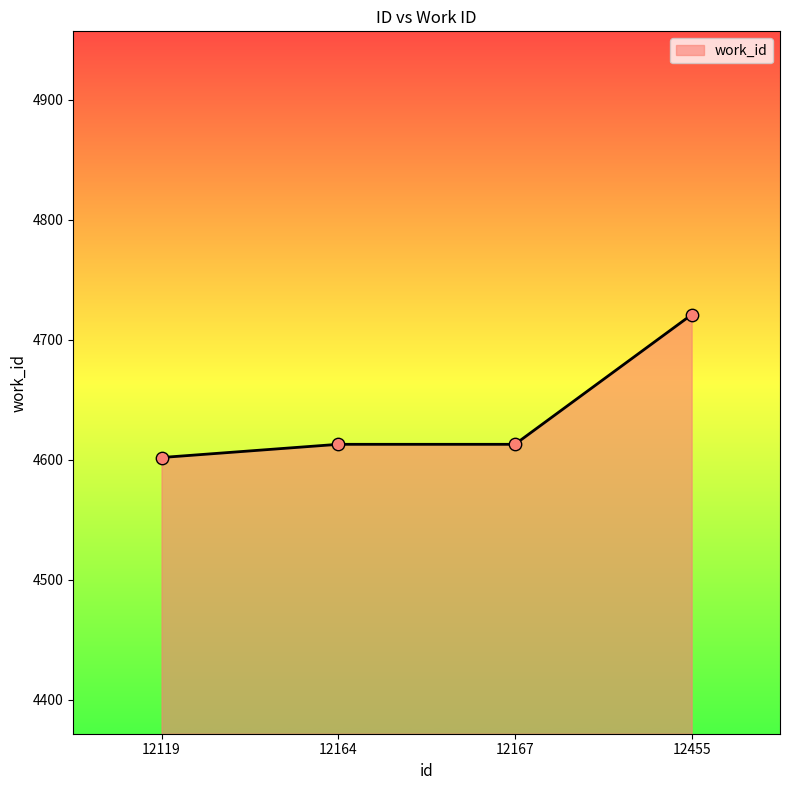

What is the change in value from 12119 to 12164?

+11